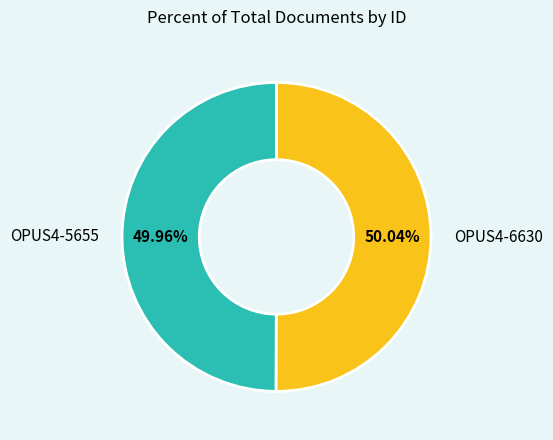

What is the total percentage of OPUS4-6630 and OPUS4-5655?

100.0%